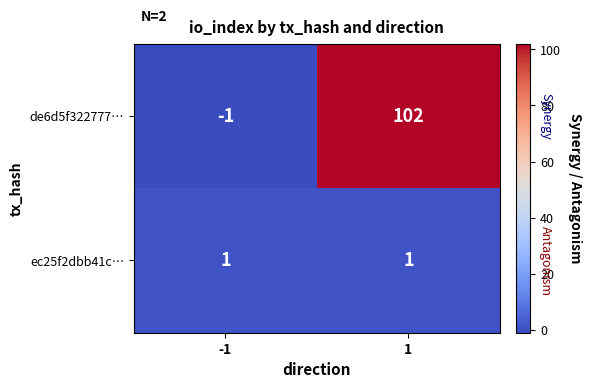

Reading left to right, extract all data points from this chart.

de6d5f322777…: -1=-1	1=102
ec25f2dbb41c…: -1=1	1=1